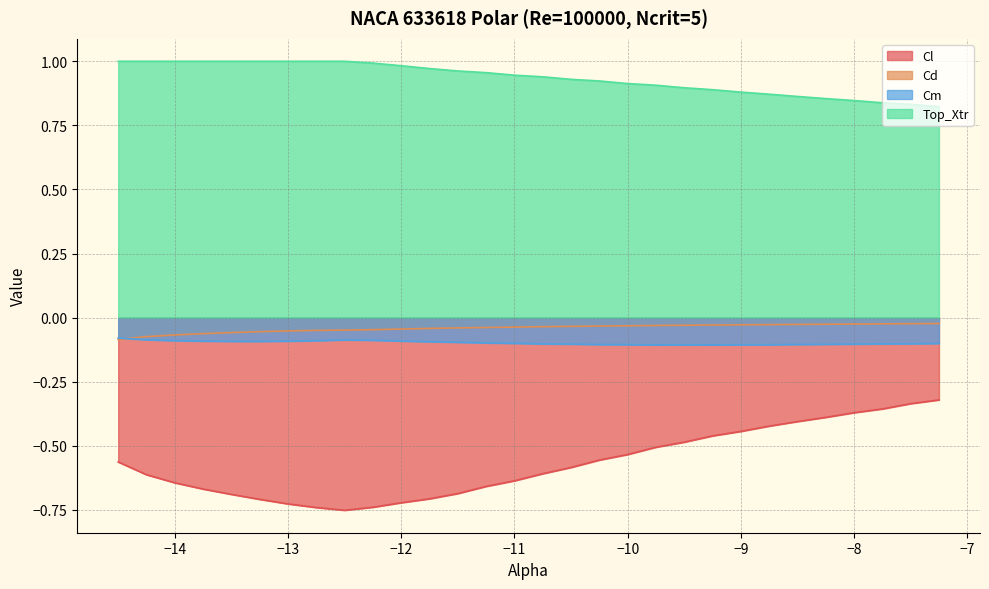

List the labels in order of Cm value, smallest first.

-9.75, -9.25, -9.5, -9.0, -8.75, -10.0, -10.25, -8.5, -8.25, -8.0, -10.5, -10.75, -7.75, -7.5, -7.25, -11.0, -11.25, -11.5, -11.75, -13.25, -13.5, -13.0, -13.75, -12.0, -12.75, -14.0, -12.25, -12.5, -14.25, -14.5